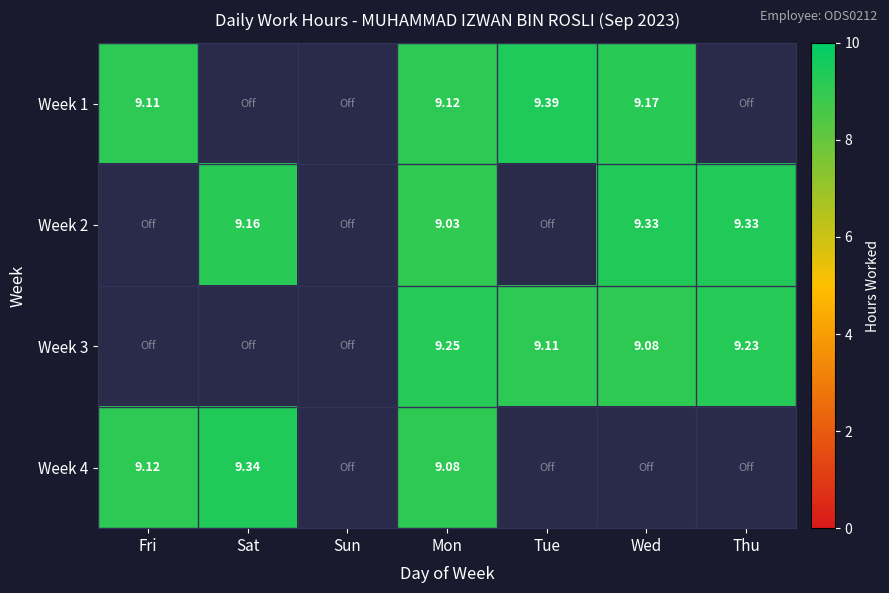

Which label corresponds to the largest value in the chart?

Tue